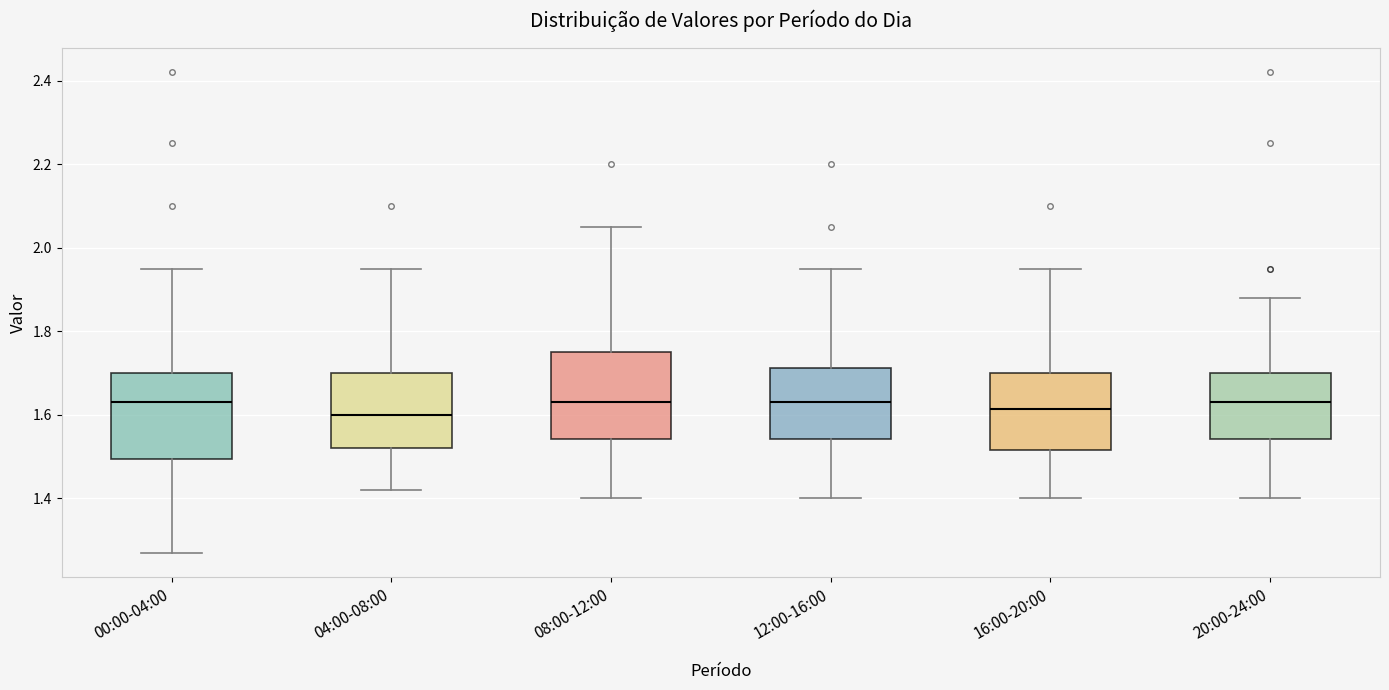

Reading left to right, read every box against the y-axis: the position of its median line, the range the box covers, and the ends of its whiskers. The values are not printed on the chart, so give them approximately, as read against the axis.

00:00-04:00: median 1.64, box 1.50 to 1.70, whiskers 1.28 to 1.96
04:00-08:00: median 1.60, box 1.52 to 1.70, whiskers 1.42 to 1.96
08:00-12:00: median 1.64, box 1.54 to 1.76, whiskers 1.40 to 2.06
12:00-16:00: median 1.64, box 1.54 to 1.72, whiskers 1.40 to 1.96
16:00-20:00: median 1.62, box 1.52 to 1.70, whiskers 1.40 to 1.96
20:00-24:00: median 1.64, box 1.54 to 1.70, whiskers 1.40 to 1.88